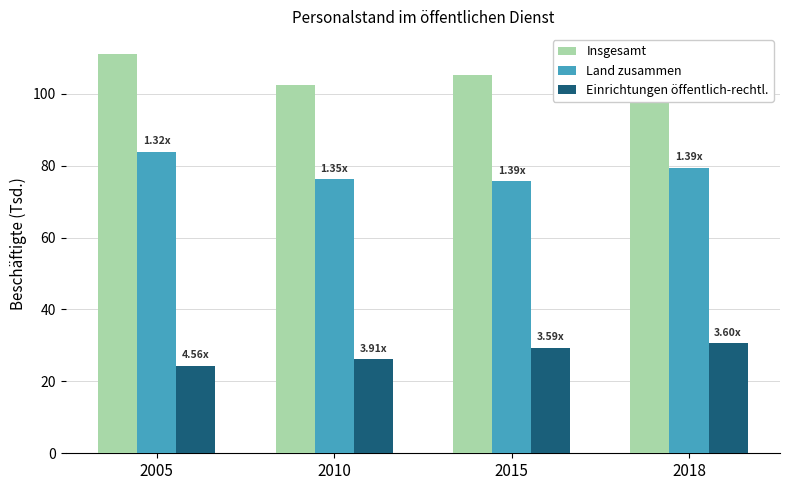

Which series has the largest total across all categories?

Insgesamt